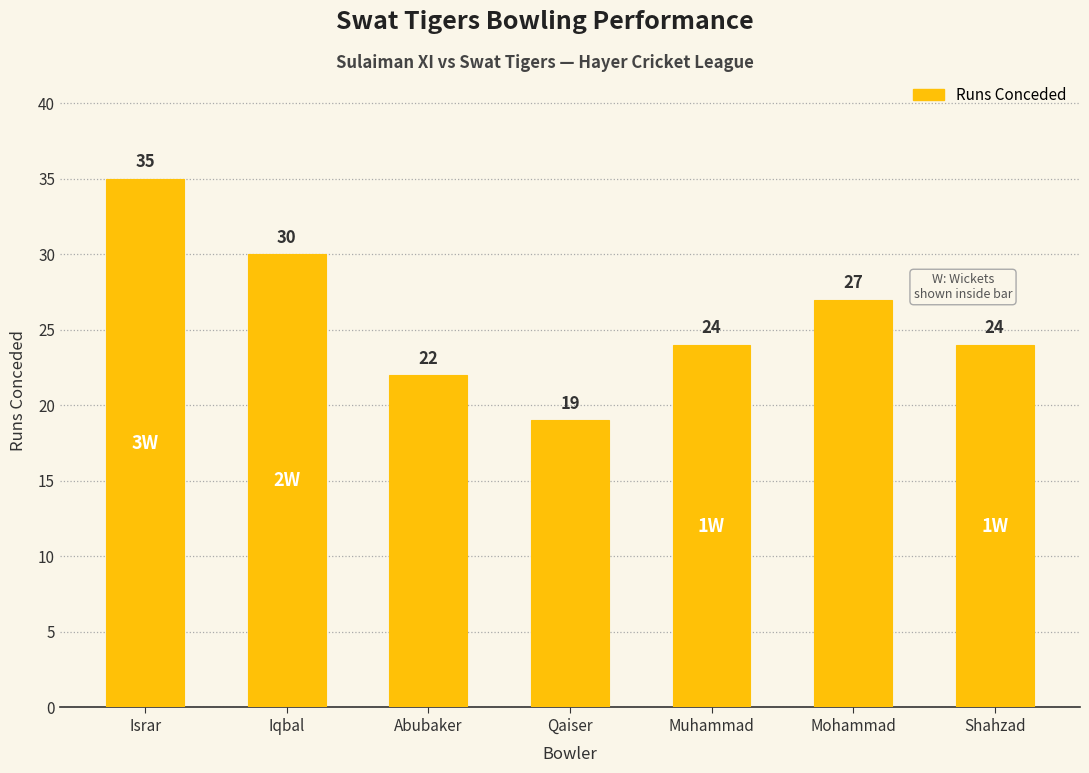

What value does the data have at Mohammad?

27